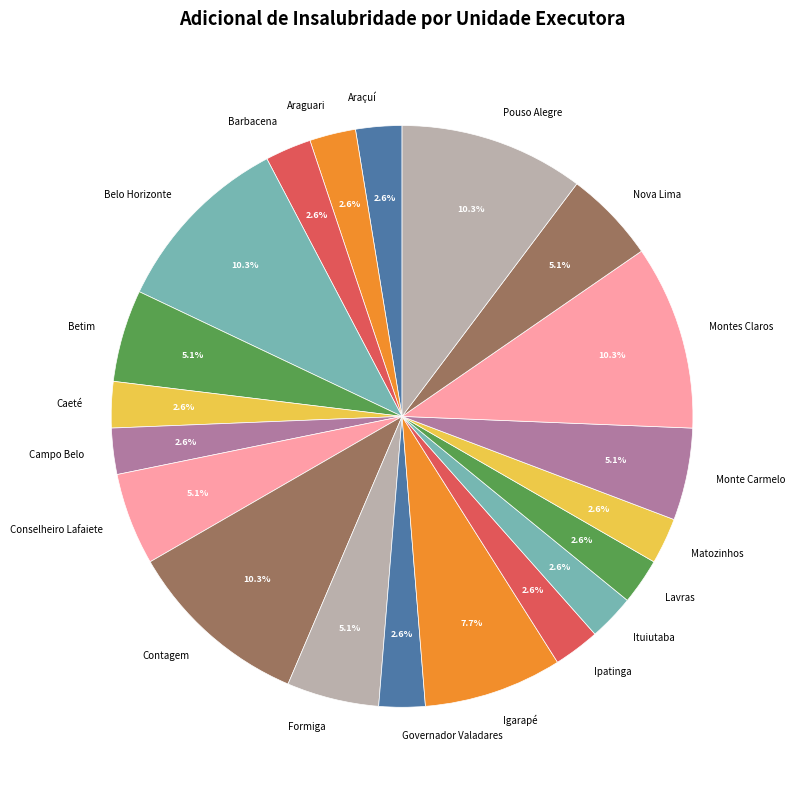

How many slices are in this pie chart?

20